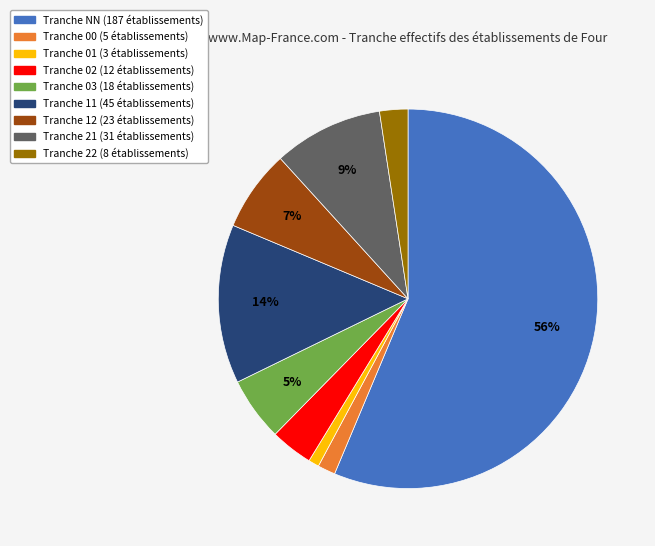

To the nearest percent, what is the difference between the largest and smallest slice percentages?

55%